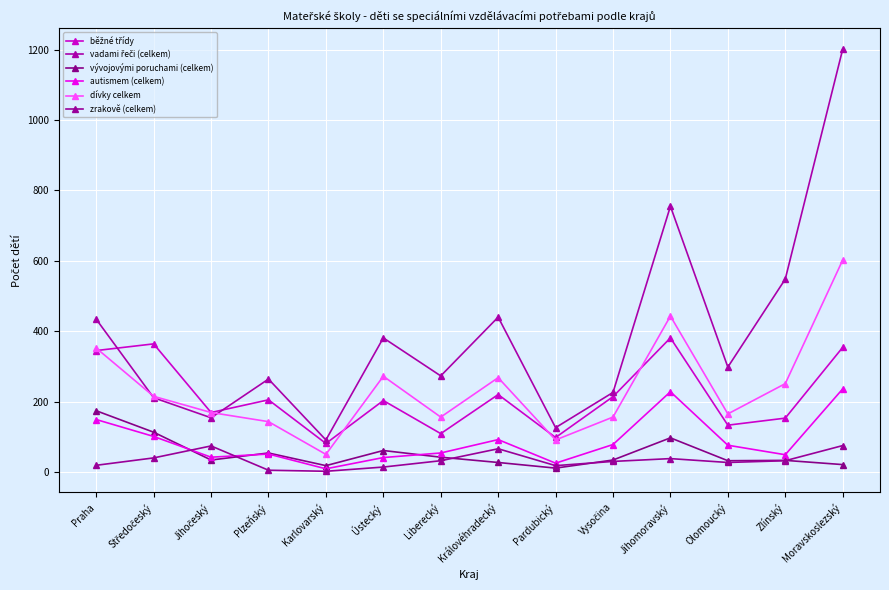

Which series has the largest range (max minus min)?

vadami řeči (celkem)